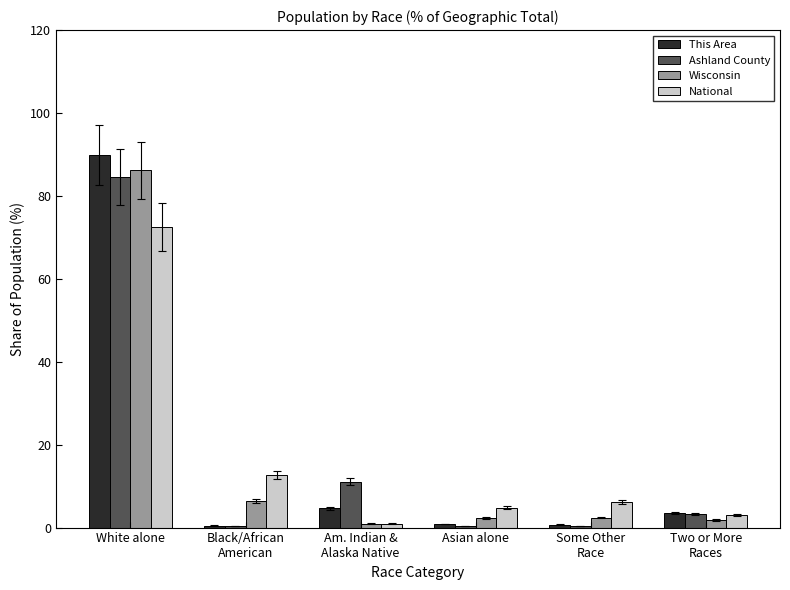

What is the average value of the Ashland County series?

16.7